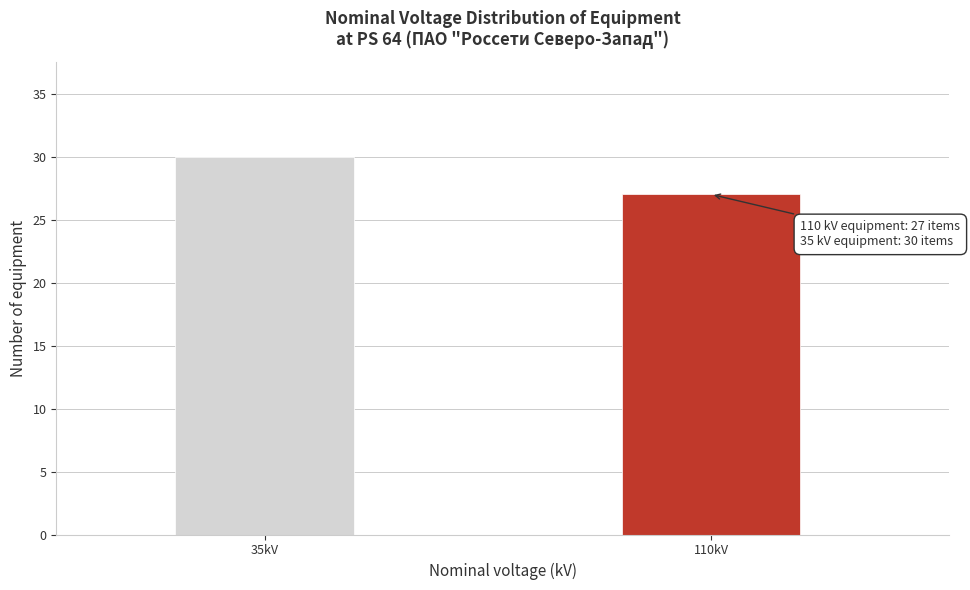

Reading left to right, list all the values displayed in this chart.

35kV=30	110kV=27